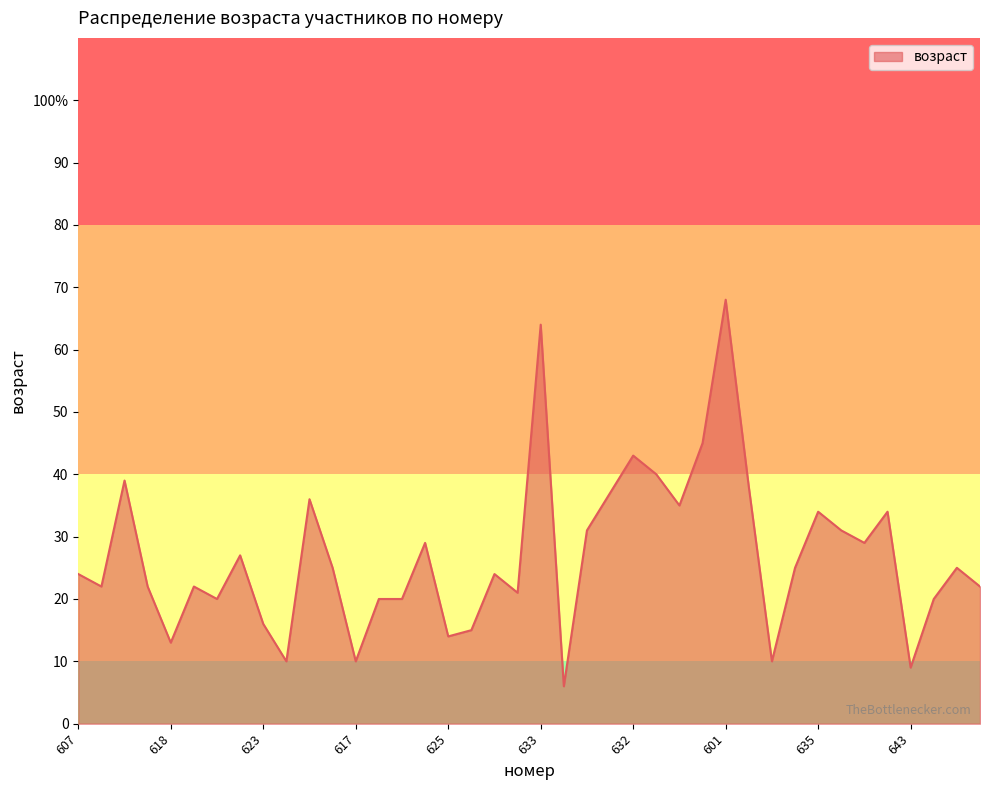

Does the chart display data point markers on the line(s)?

No